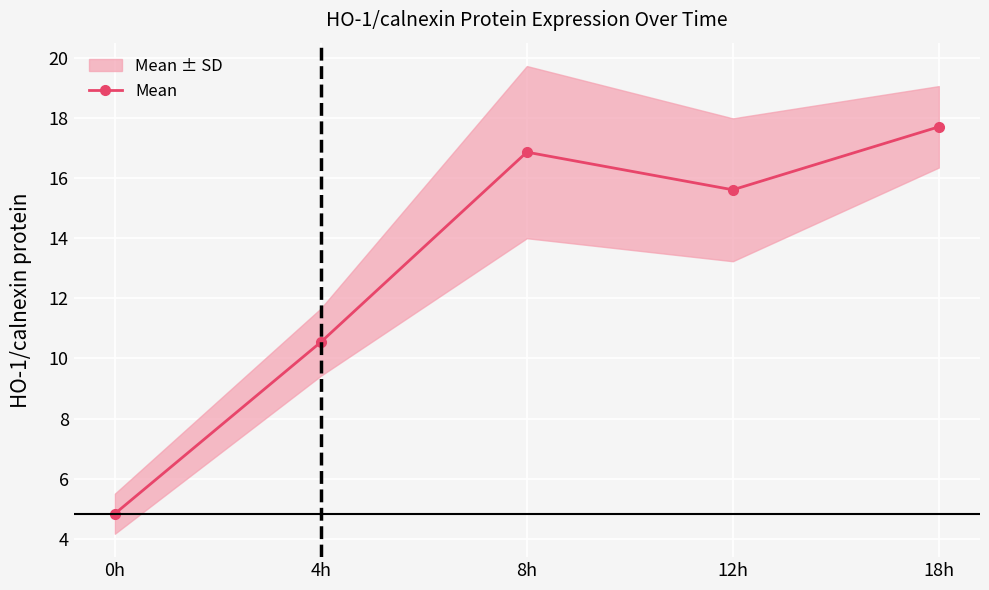

How many data points are less than 15?

2